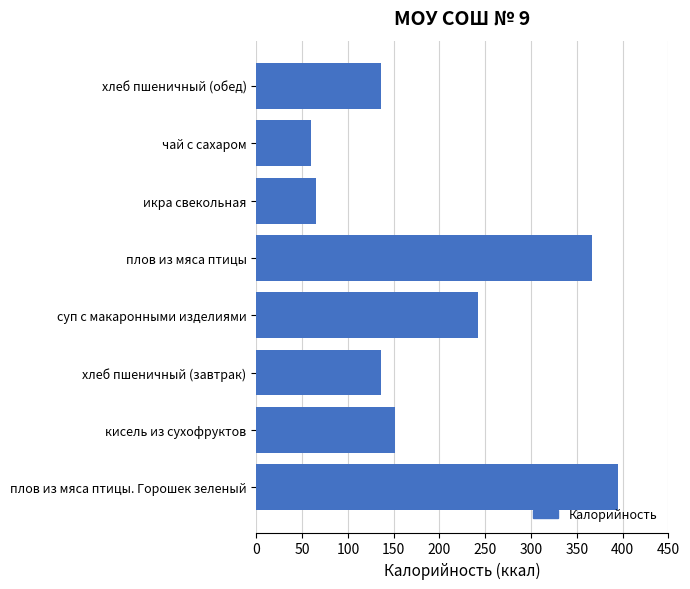

Does the chart contain stacked bars?

No